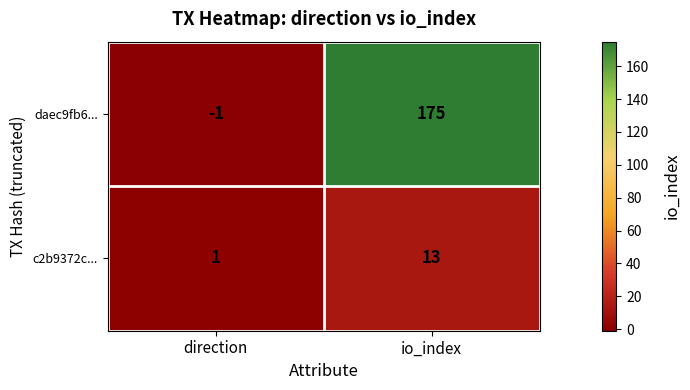

At direction, list the series in order from largest to smallest.

c2b9372c..., daec9fb6...